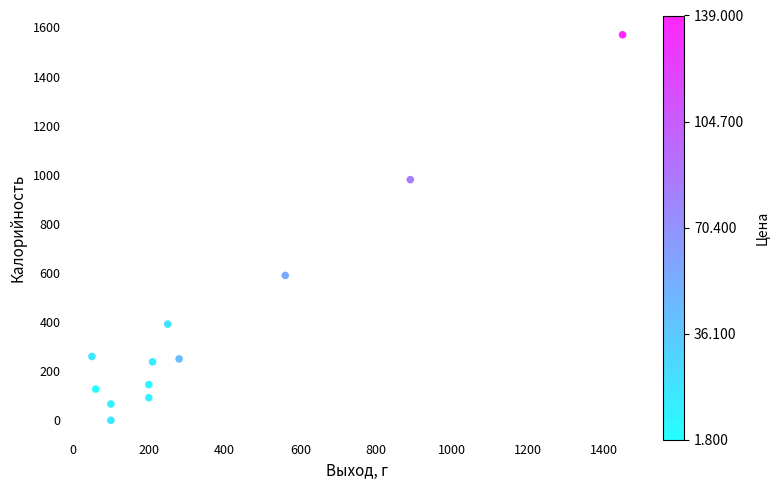

What is the range of X values (max minus min)?

1400.0